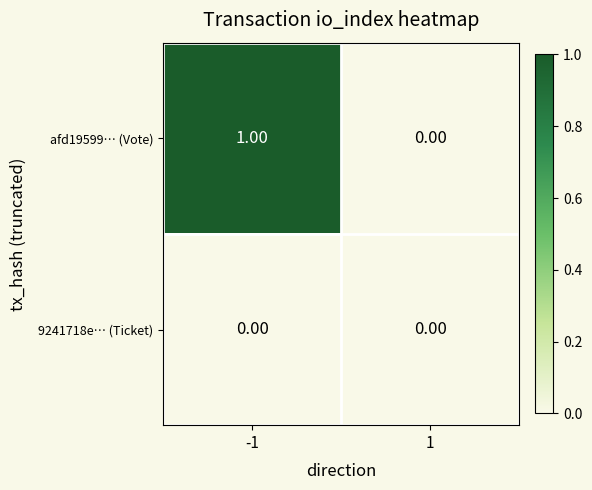

Which series has the widest spread of values?

afd19599… (Vote)